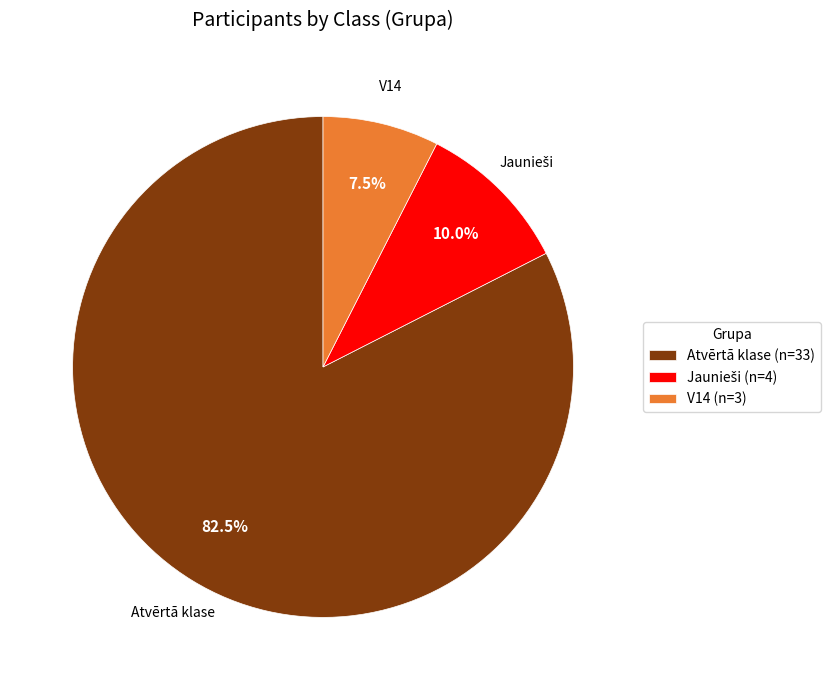

Do Atvērtā klase (n=33) and V14 (n=3) together represent more than half of the pie?

Yes